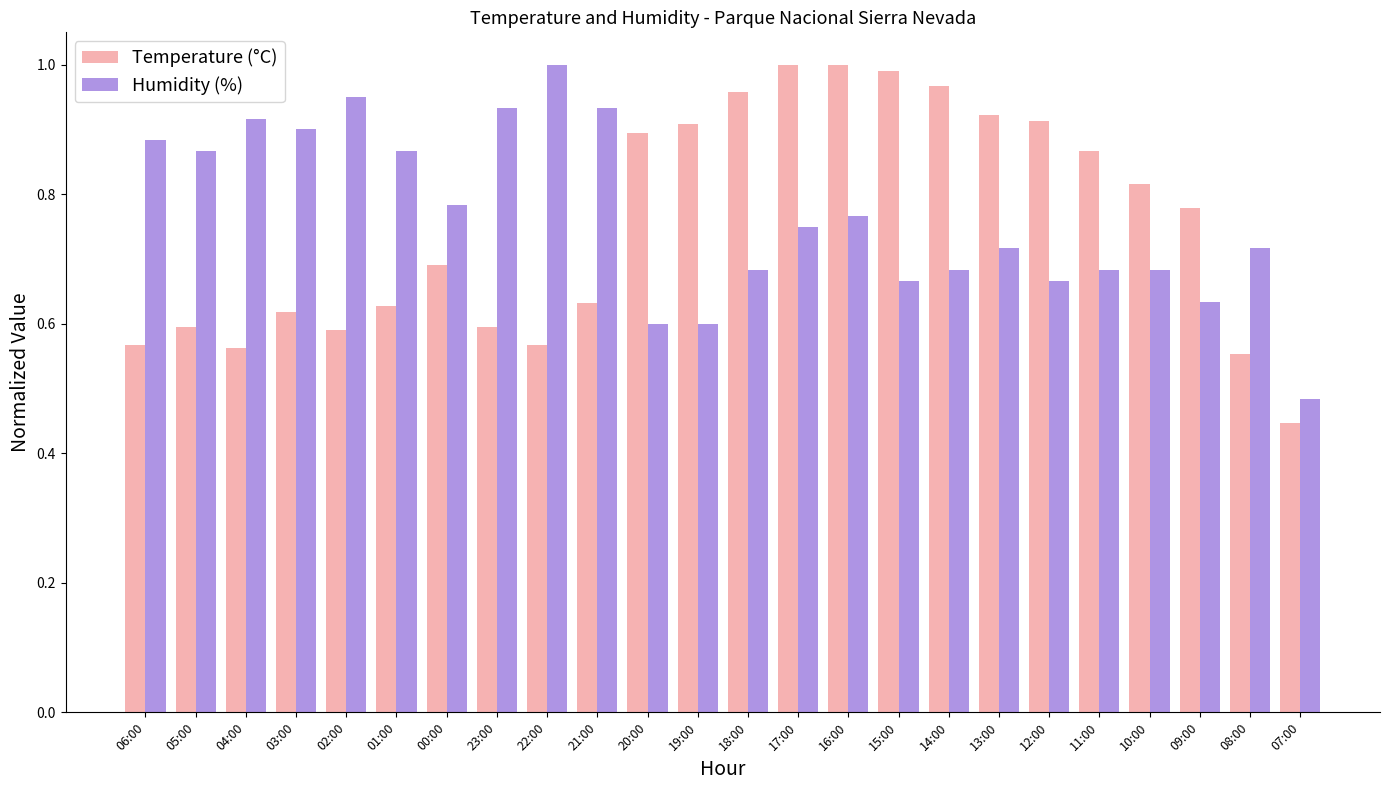

True or false: Humidity (%) has a value of 0.7 at 12:00.

True